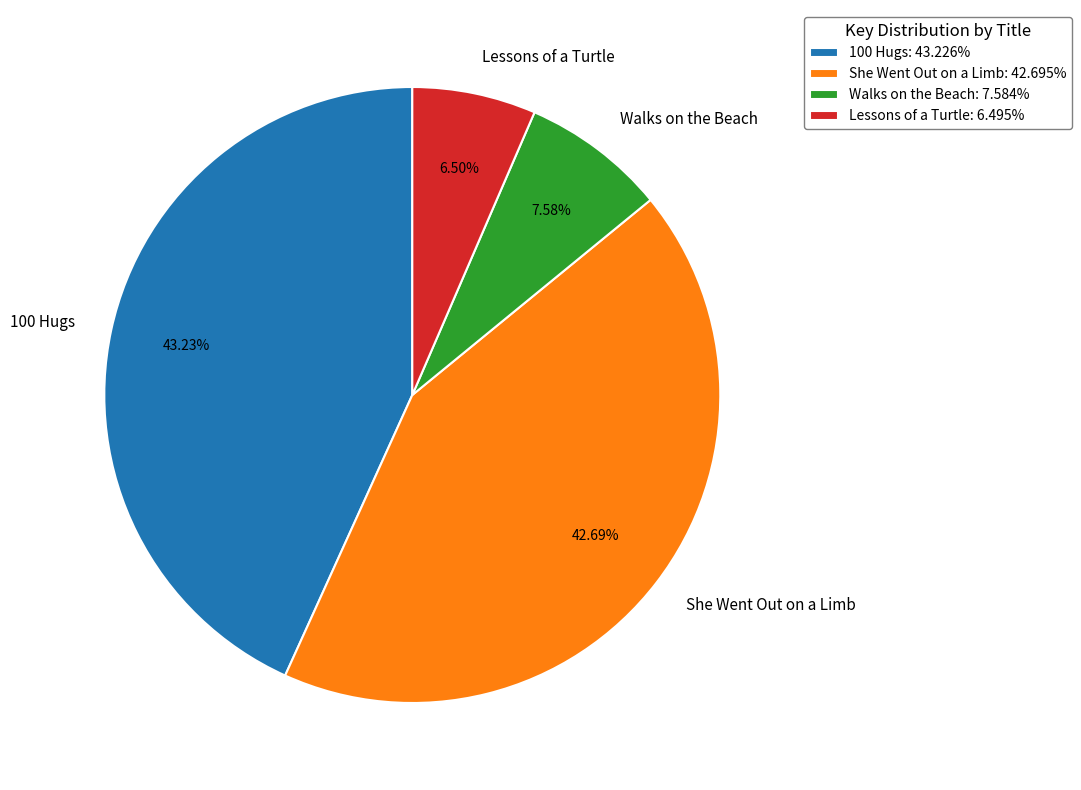

Count the number of slices in the pie.

4